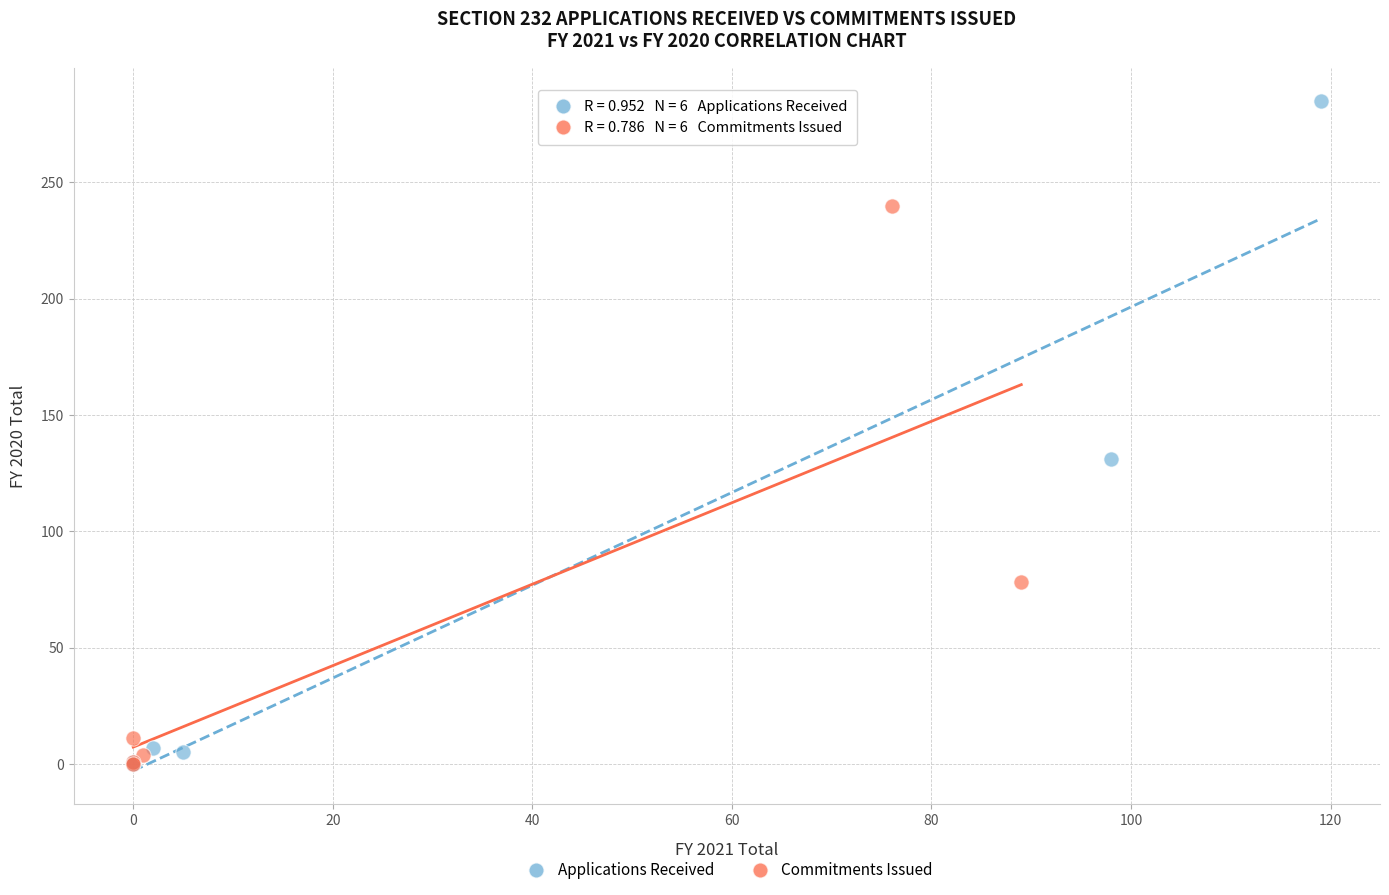

Which series has the largest Y range (max minus min)?

Applications Received